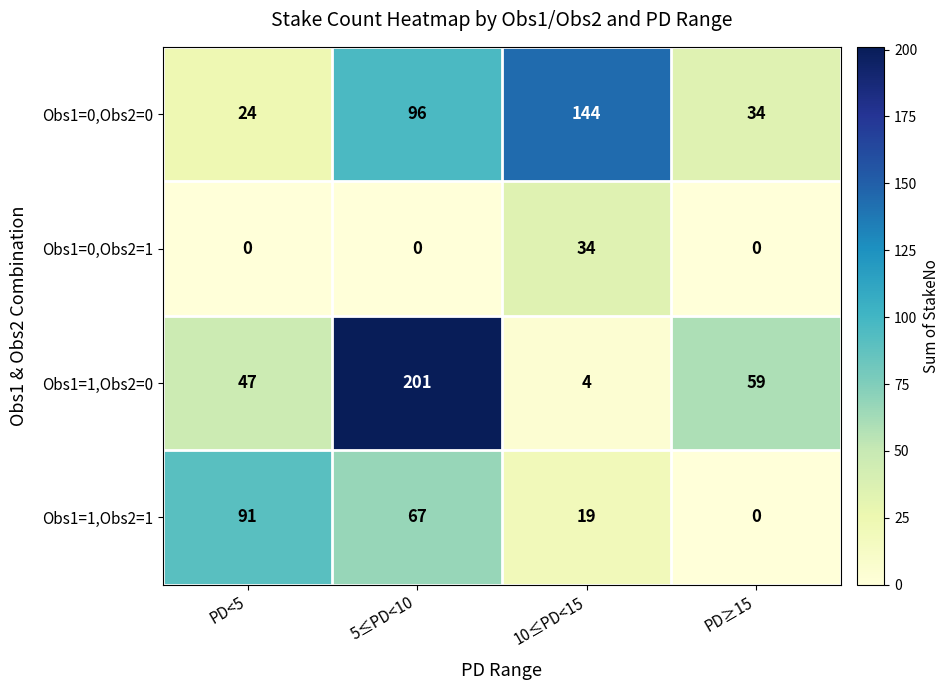

Where is Obs1=1,Obs2=1 nearest to the value 45?

5≤PD<10